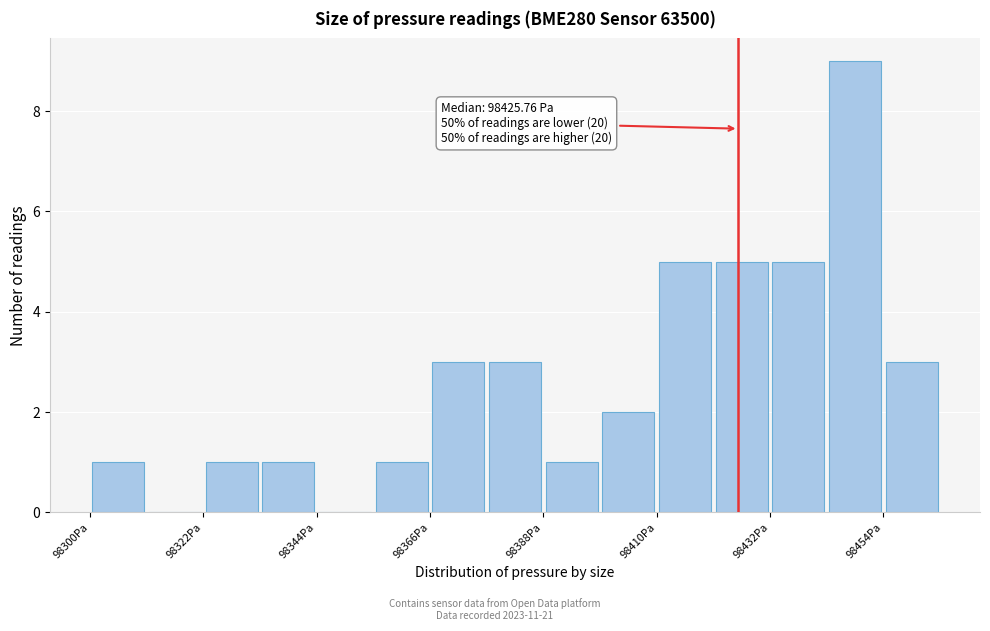

Around what value on the x-axis is the tallest bar? Give the approximate position of its centre, as read against the axis.

98450